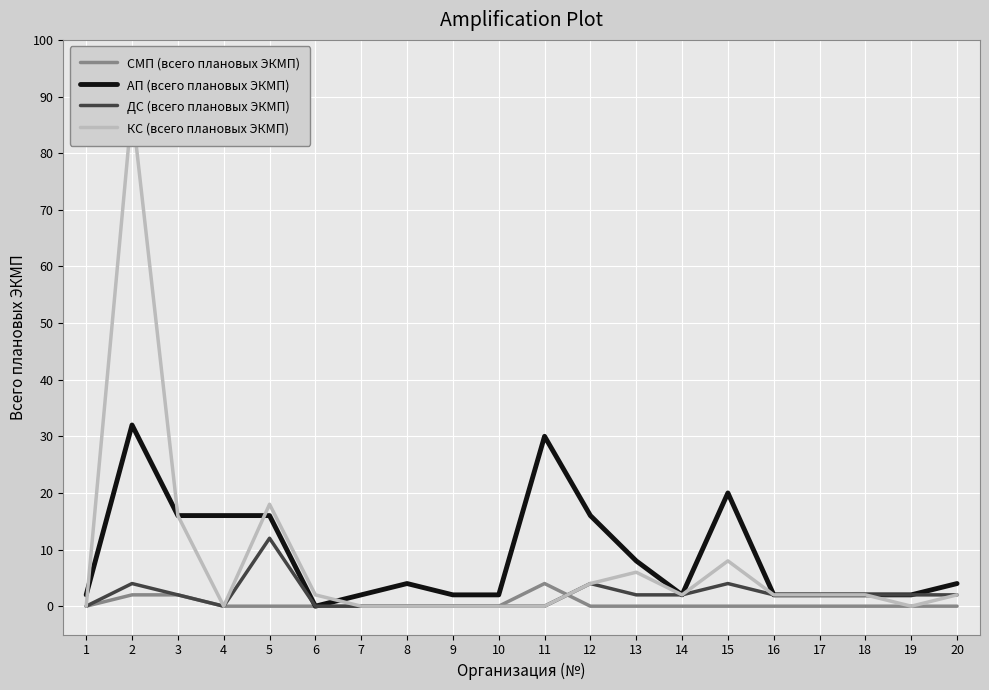

What is the spread (max minus min) of values at 7?

2